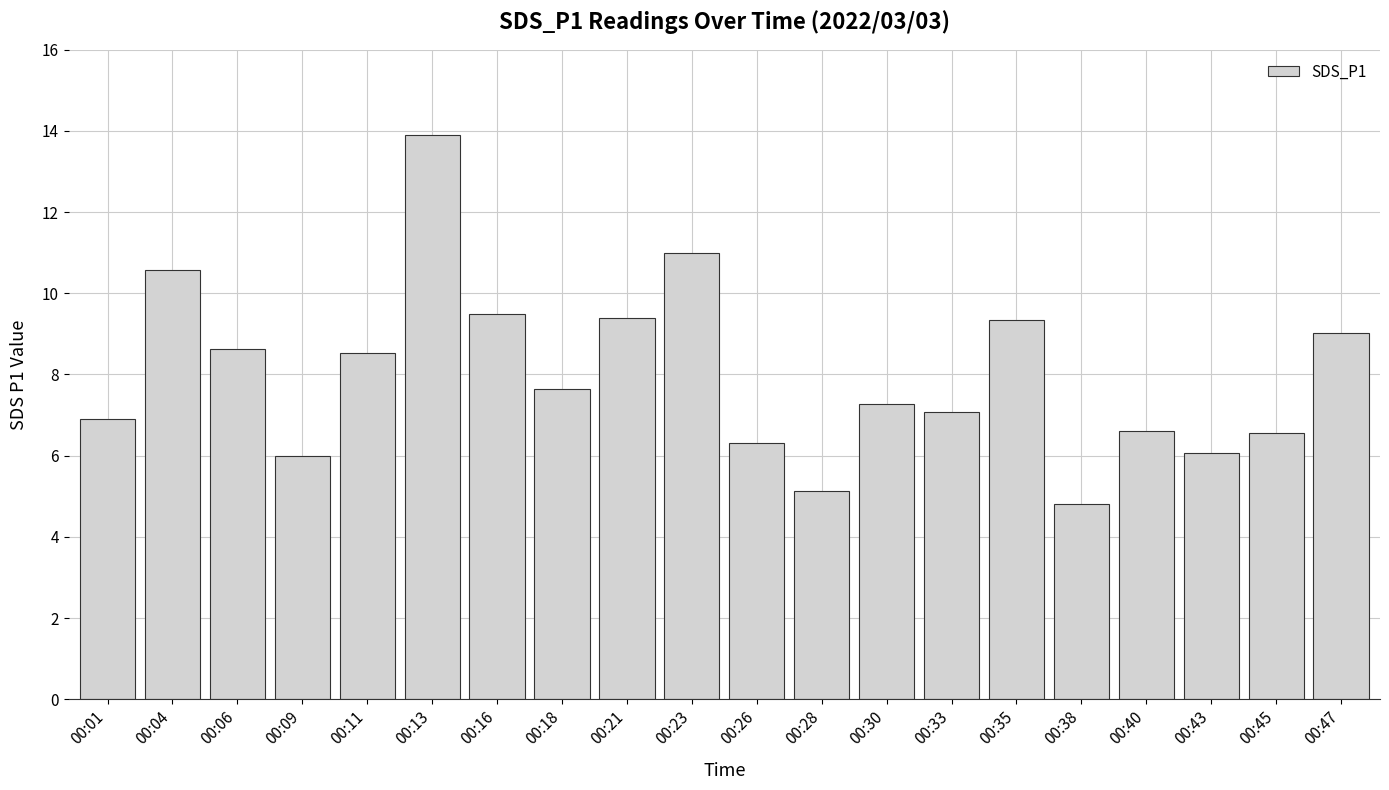

How many data points does each series have?

20